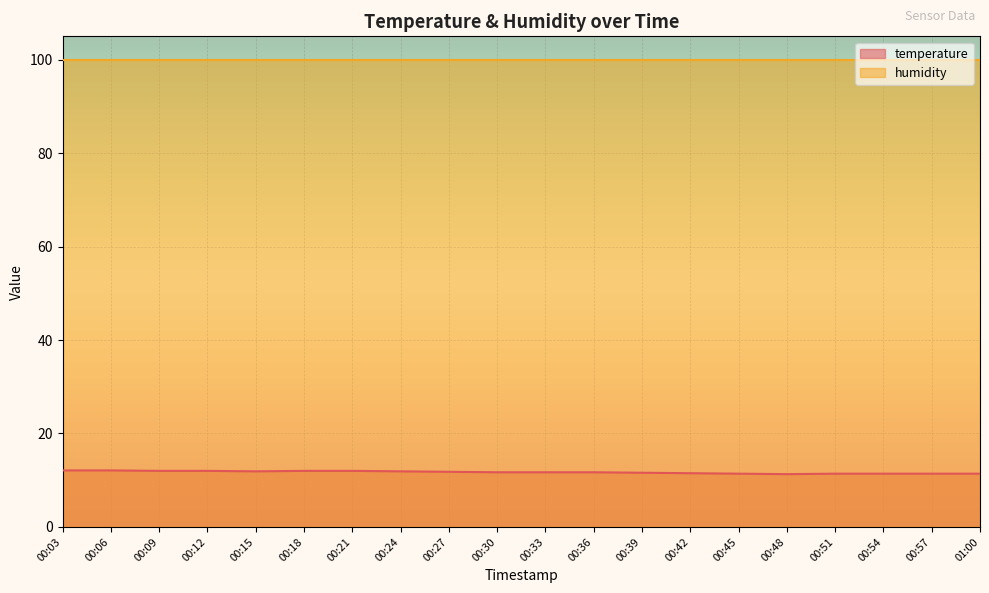

The value at 00:21 is 7.2. True or false?

False